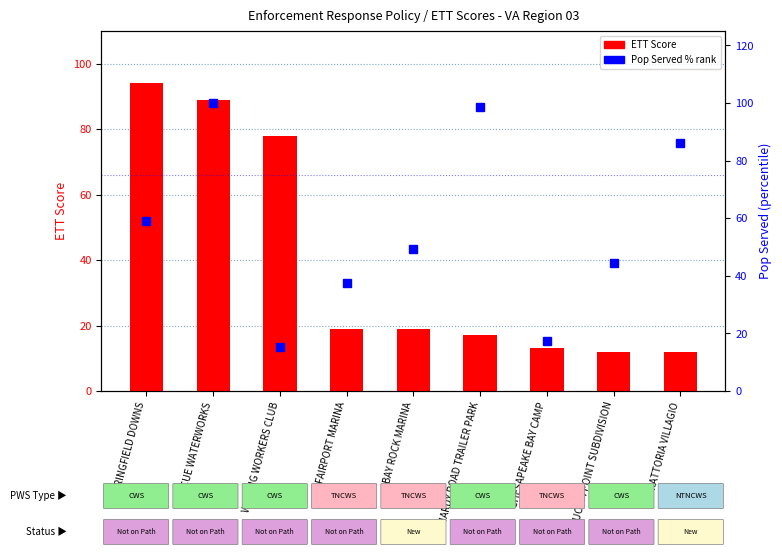

How many data points in Pop Served % rank are less than 49?

4